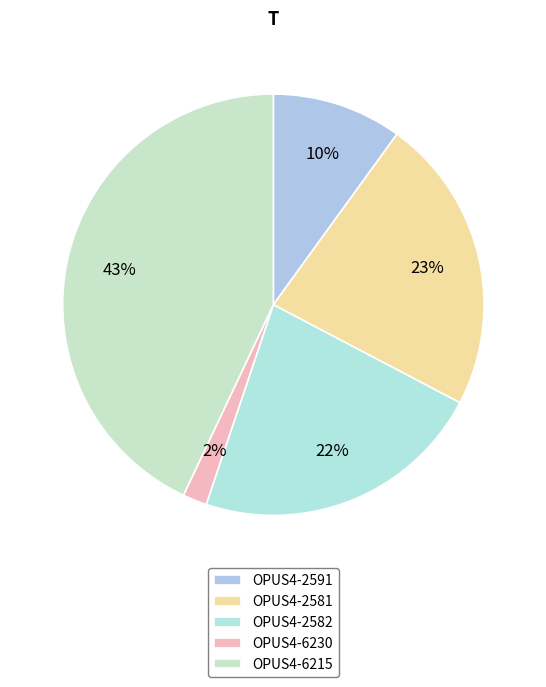

Is OPUS4-6230 the majority of the pie?

No